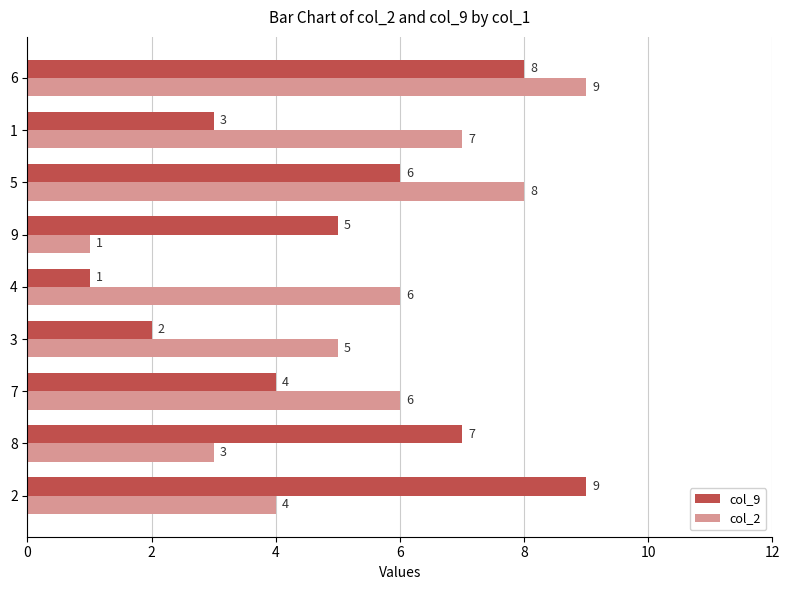

What is the smallest value displayed?

1